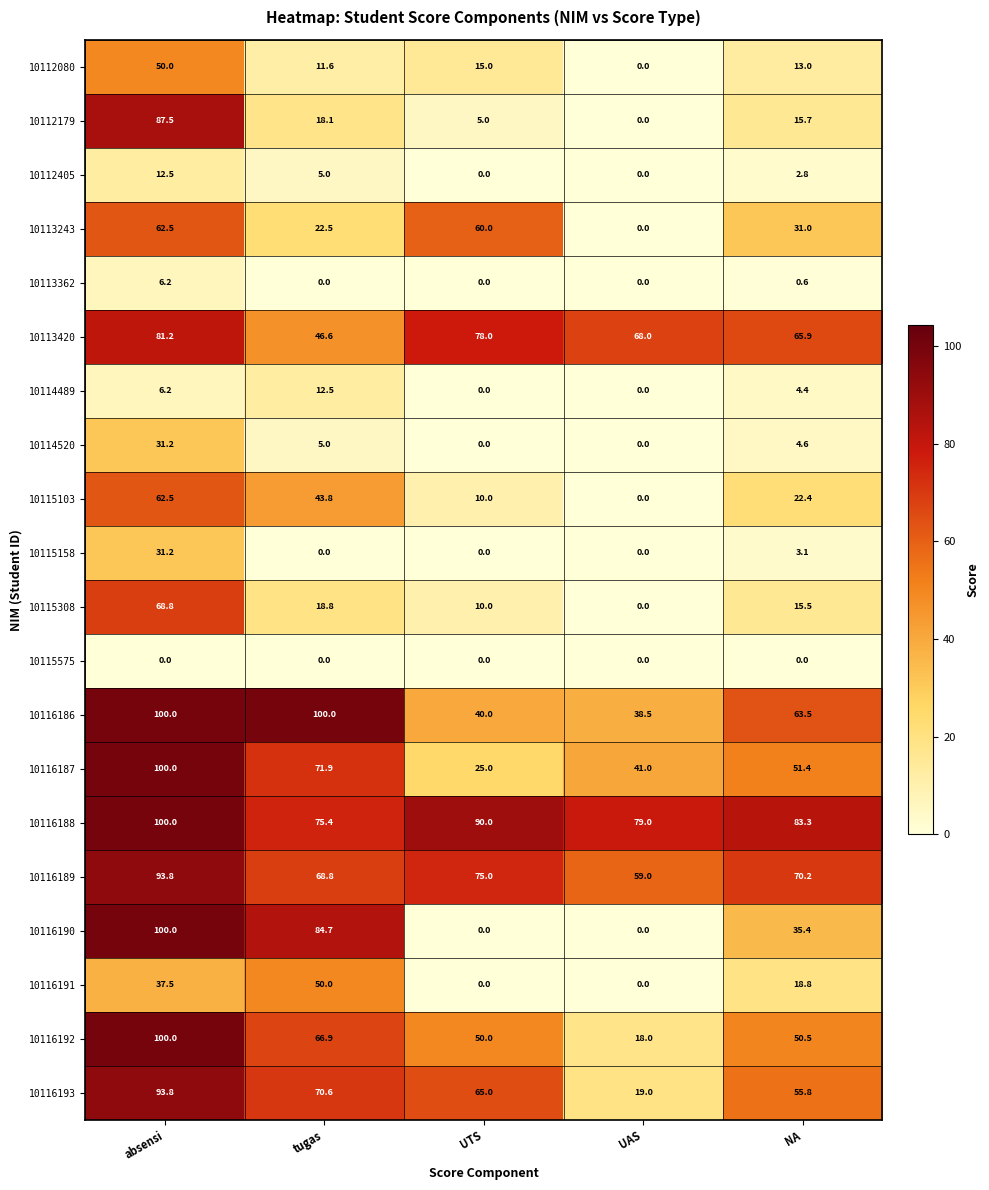

At how many categories does at least one series exceed 57?

5